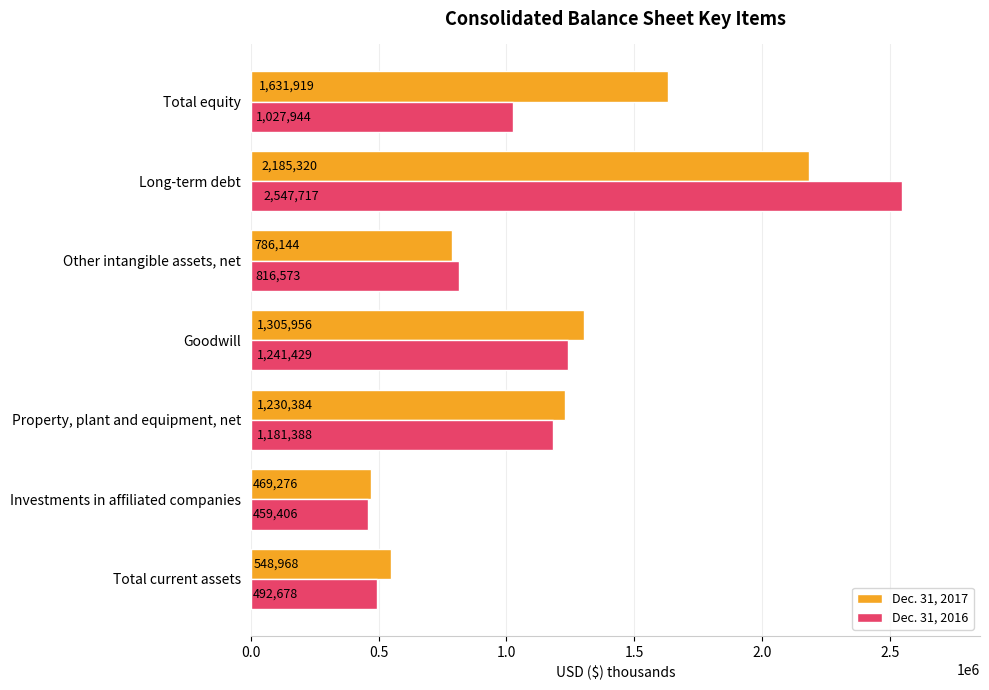

At which label does Dec. 31, 2016 reach its peak?

Long-term debt